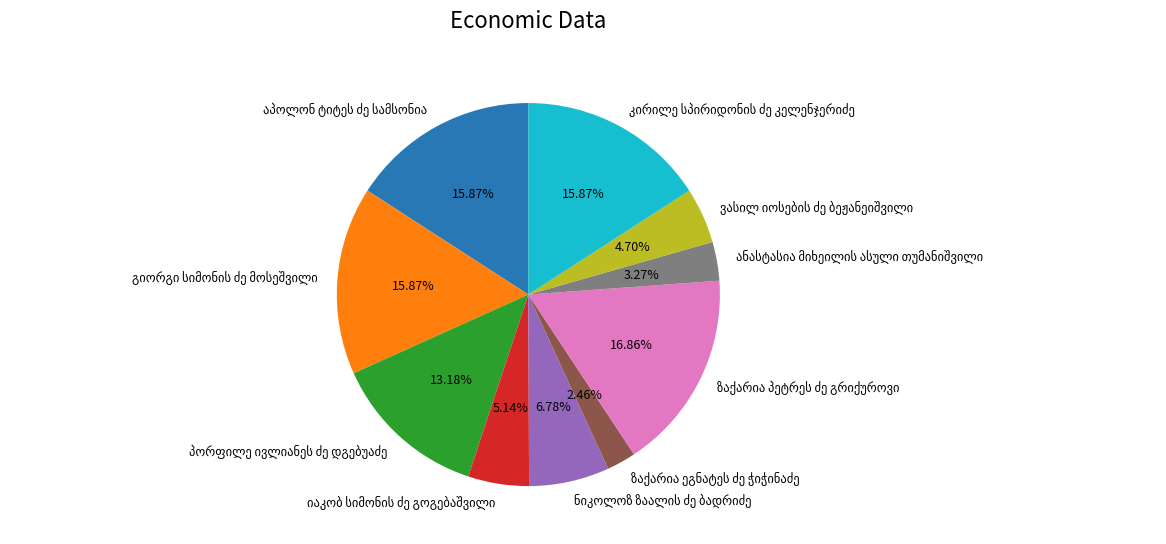

Count the number of slices in the pie.

10